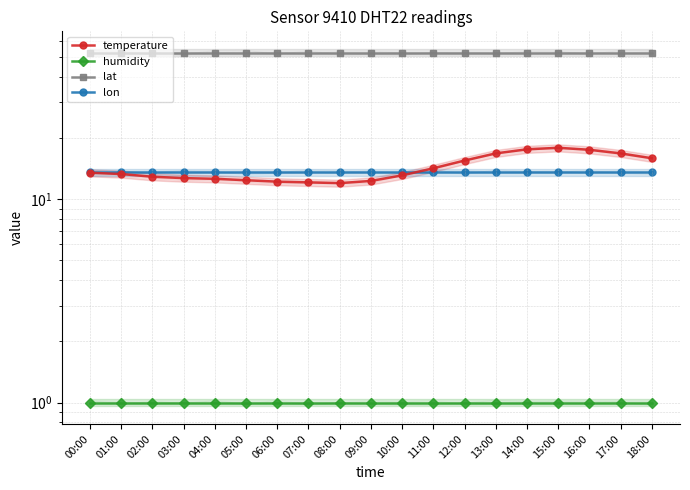

Reading right to left, transcribe all the data shown in this chart.

temperature: 15.9	16.8	17.5	17.9	17.6	16.8	15.5	14.2	13.1	12.3	12.0	12.1	12.2	12.4	12.6	12.7	12.9	13.3	13.5
humidity: 1.0	1.0	1.0	1.0	1.0	1.0	1.0	1.0	1.0	1.0	1.0	1.0	1.0	1.0	1.0	1.0	1.0	1.0	1.0
lat: 52.6	52.6	52.6	52.6	52.6	52.6	52.6	52.6	52.6	52.6	52.6	52.6	52.6	52.6	52.6	52.6	52.6	52.6	52.6
lon: 13.6	13.6	13.6	13.6	13.6	13.6	13.6	13.6	13.6	13.6	13.6	13.6	13.6	13.6	13.6	13.6	13.6	13.6	13.6